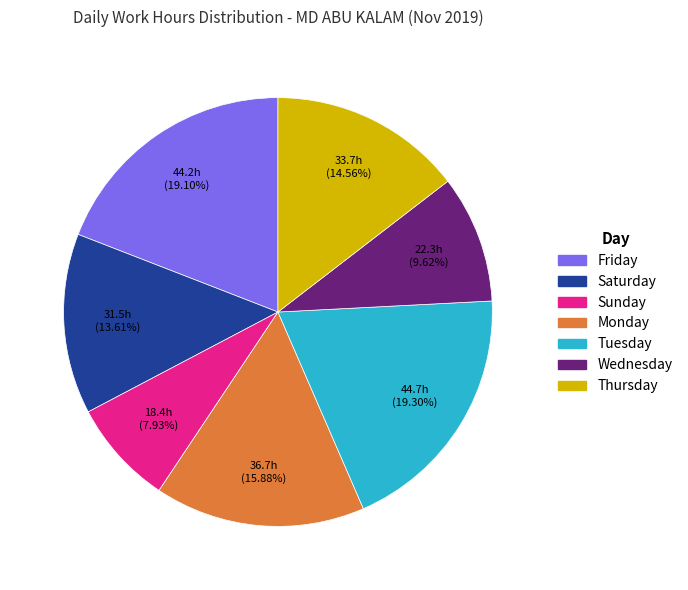

How many slices are in this pie chart?

7